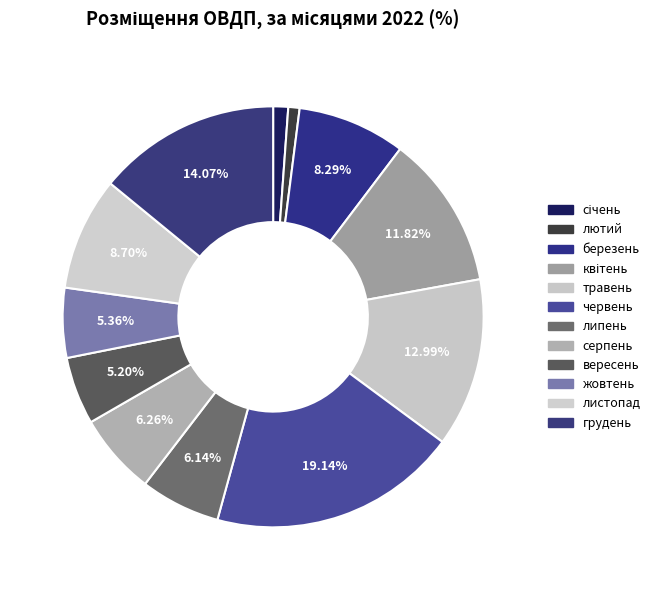

How many segments does this pie chart have?

12